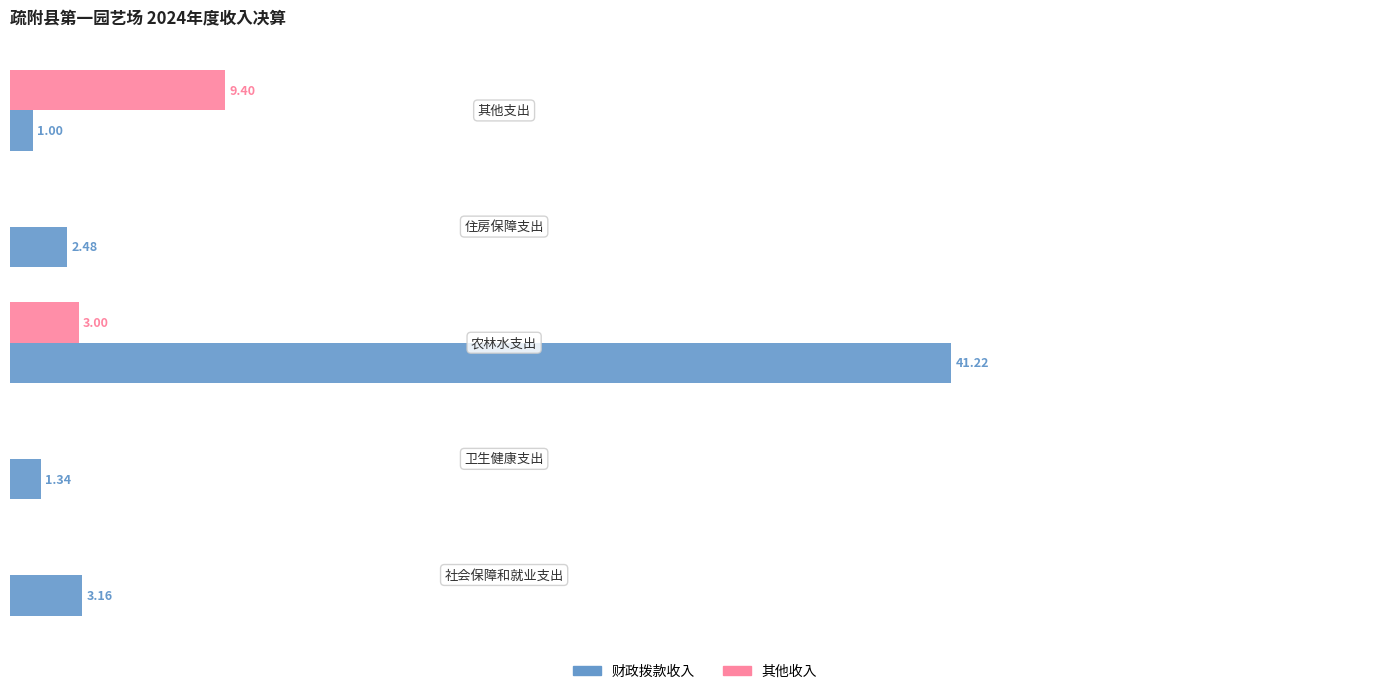

Which series has the largest total across all categories?

财政拨款收入